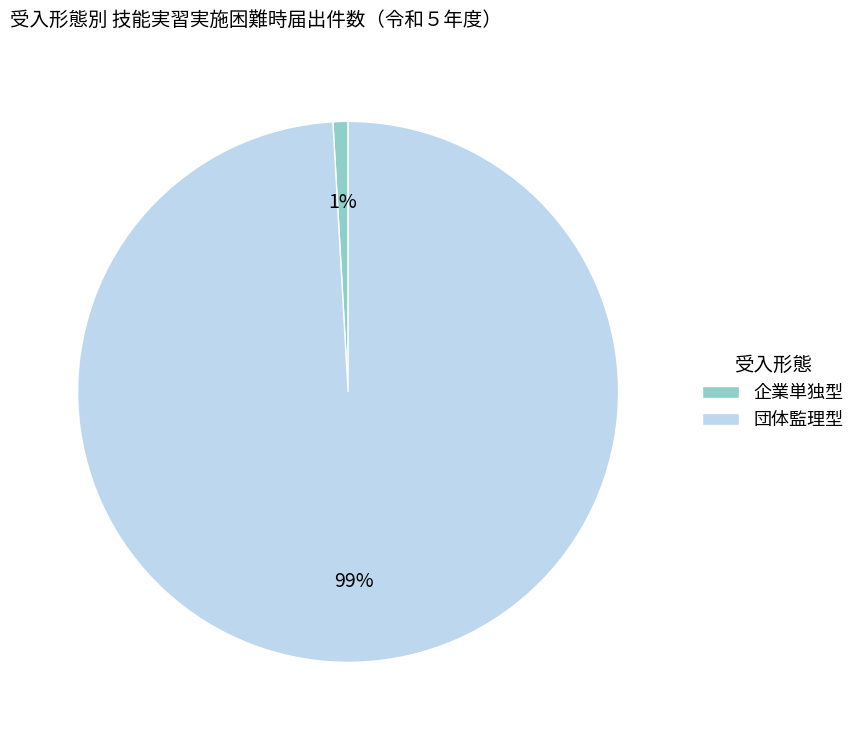

Count the number of slices in the pie.

2